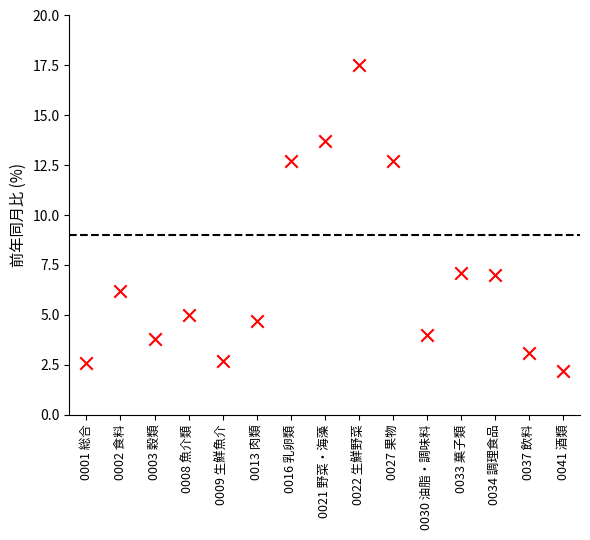

What is the range of Y values (max minus min)?

15.3